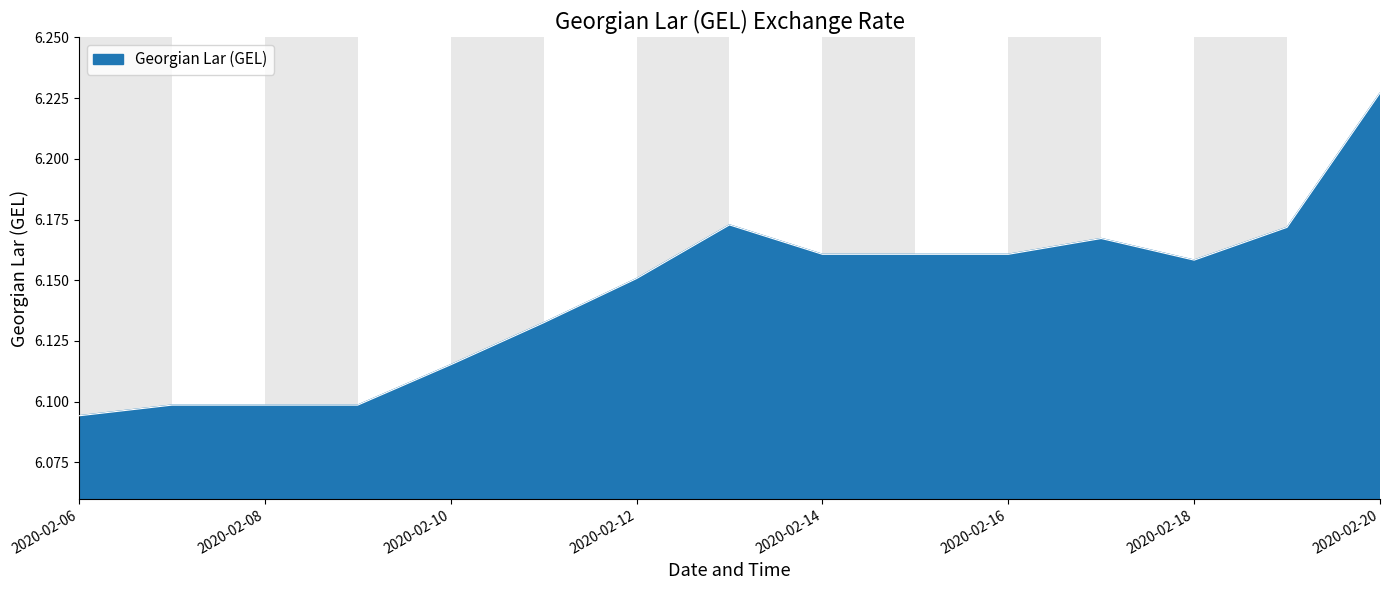

Reading right to left, extract all data points from this chart.

2020-02-20=6.2	2020-02-19=6.2	2020-02-18=6.2	2020-02-17=6.2	2020-02-16=6.2	2020-02-15=6.2	2020-02-14=6.2	2020-02-13=6.2	2020-02-12=6.2	2020-02-11=6.1	2020-02-10=6.1	2020-02-09=6.1	2020-02-08=6.1	2020-02-07=6.1	2020-02-06=6.1